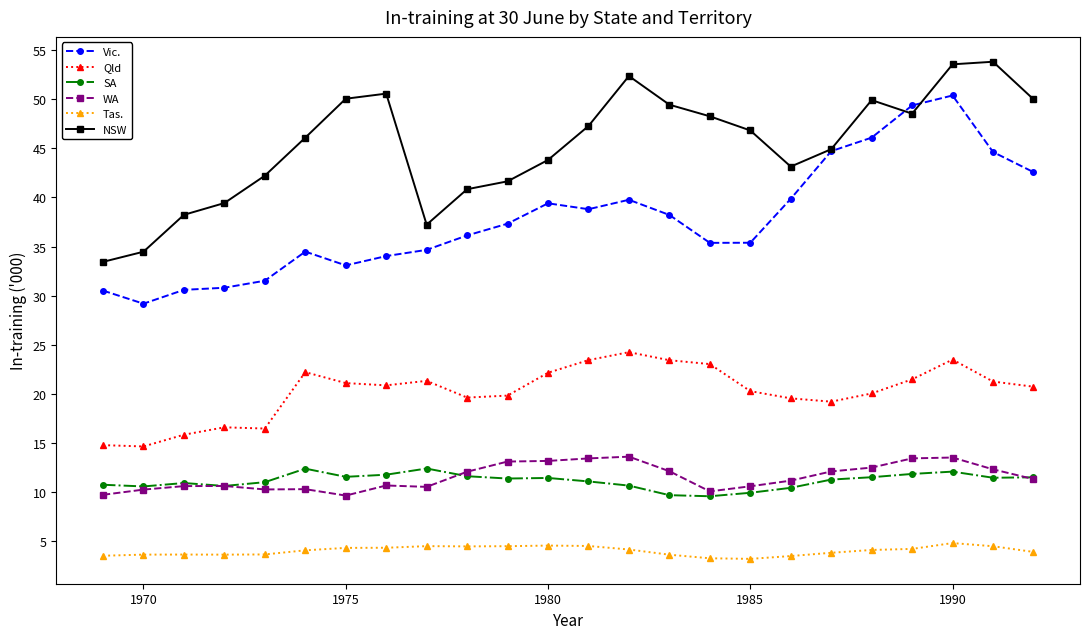

How many data points does each series have?

24